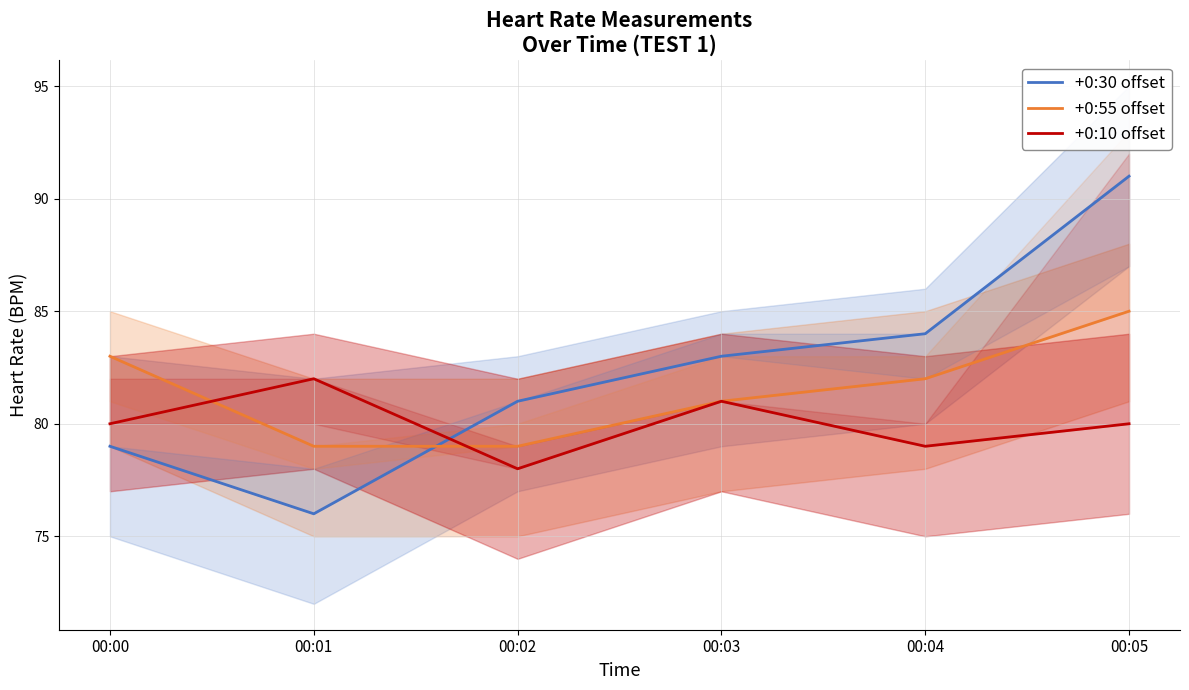

What is the value of the +0:55 offset point at the 6th from the left?

85